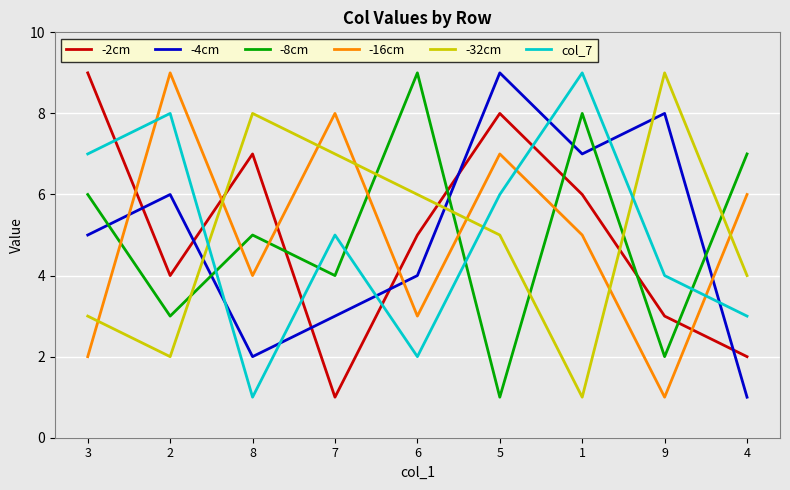

At which category does -32cm reach its first local peak?

8